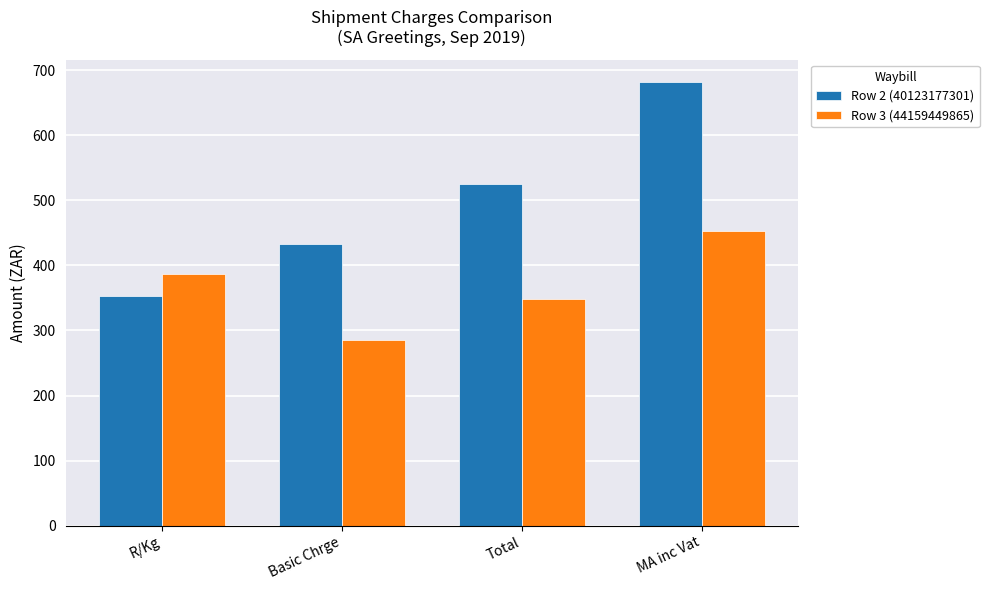

The Row 3 (44159449865) series shows 452.5 at MA inc Vat. True or false?

True